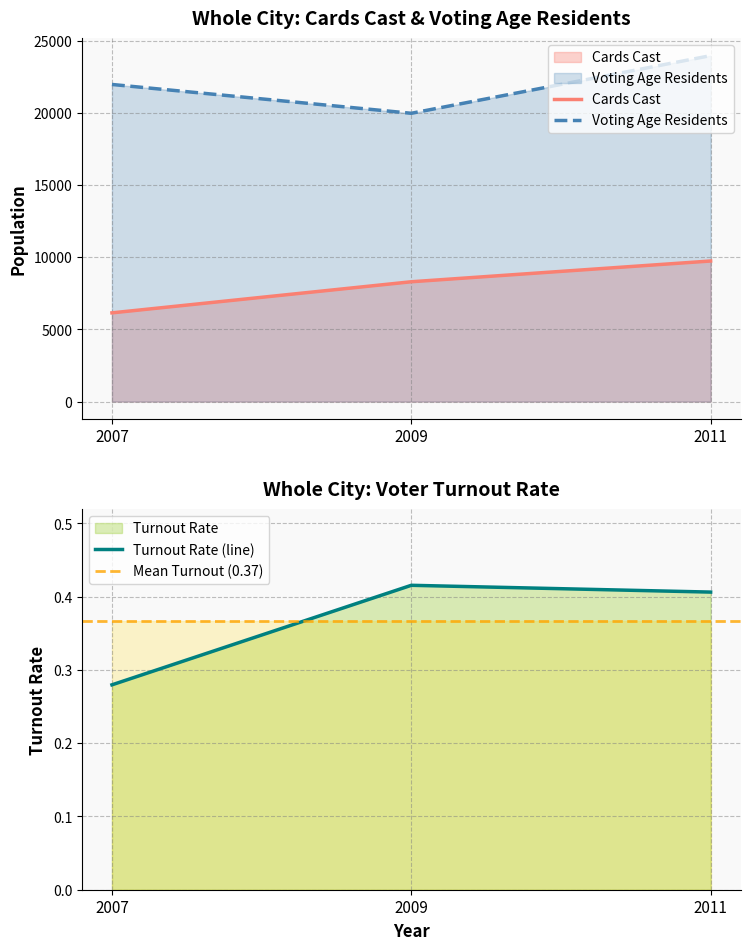

Is the value of Voting Age Residents at 2009 greater than the value of Cards Cast at 2009?

Yes